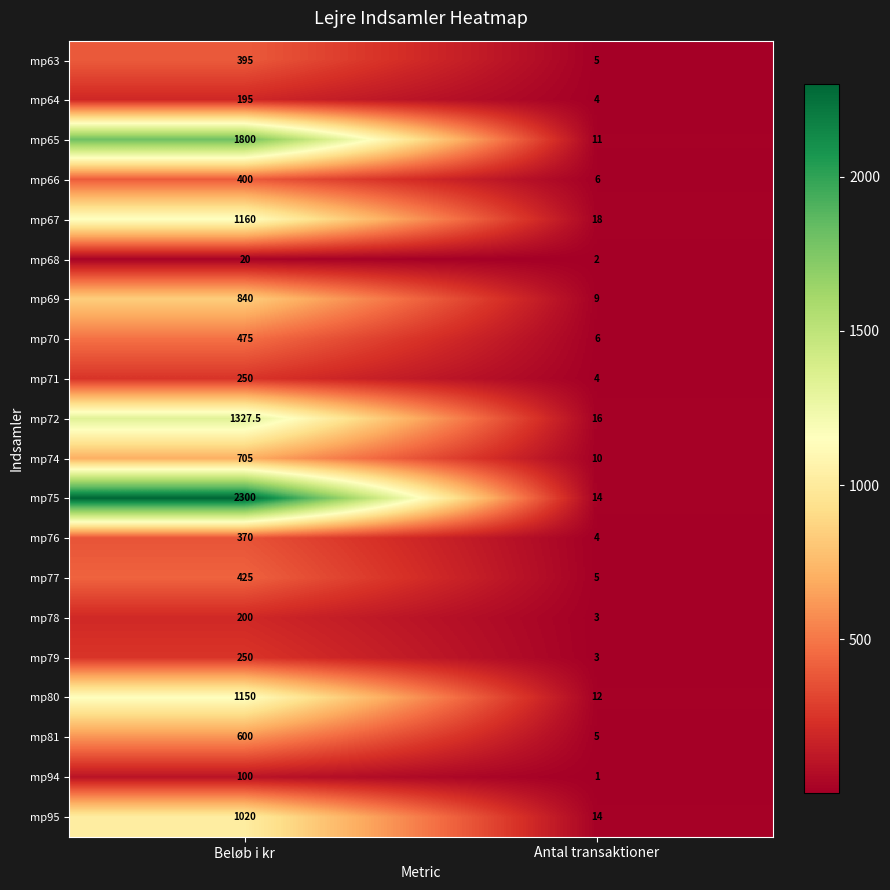

How many distinct data groups are displayed?

20